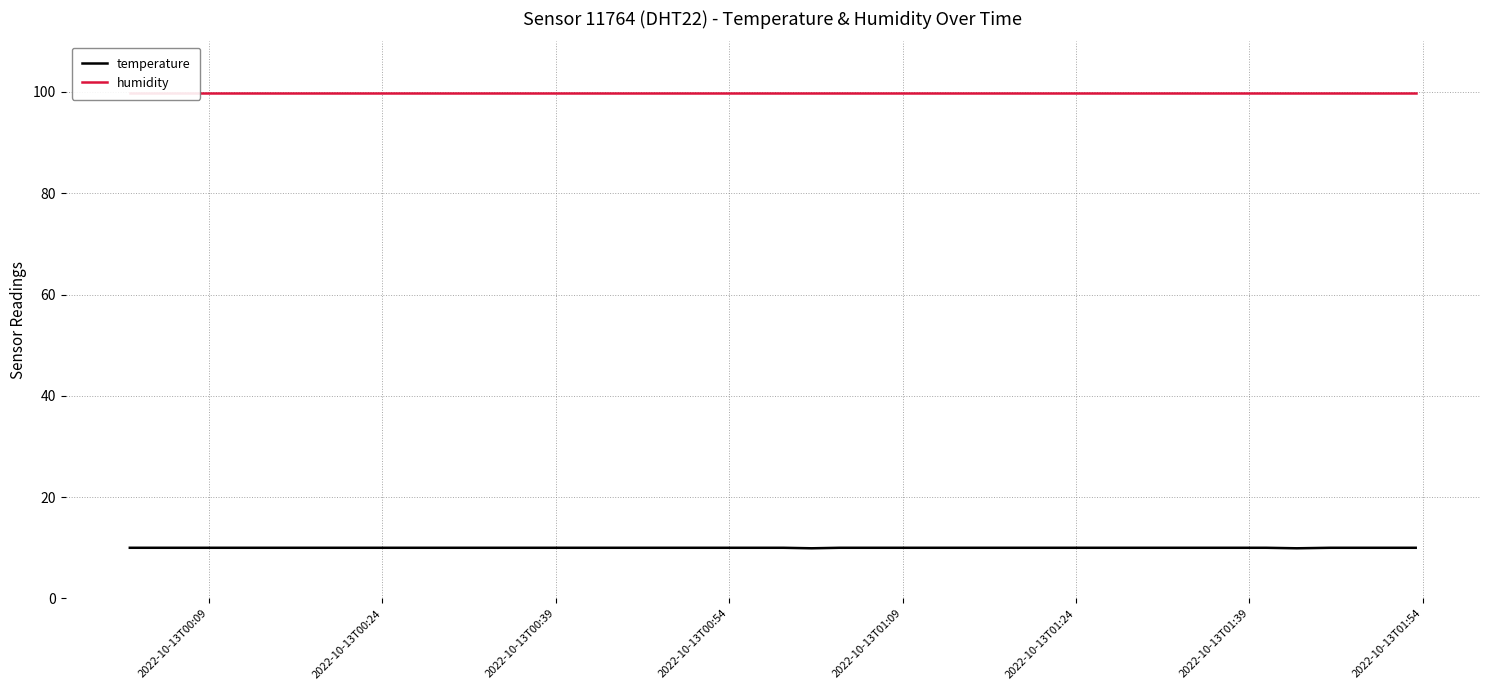

What is the highest value of the temperature series?

10.0